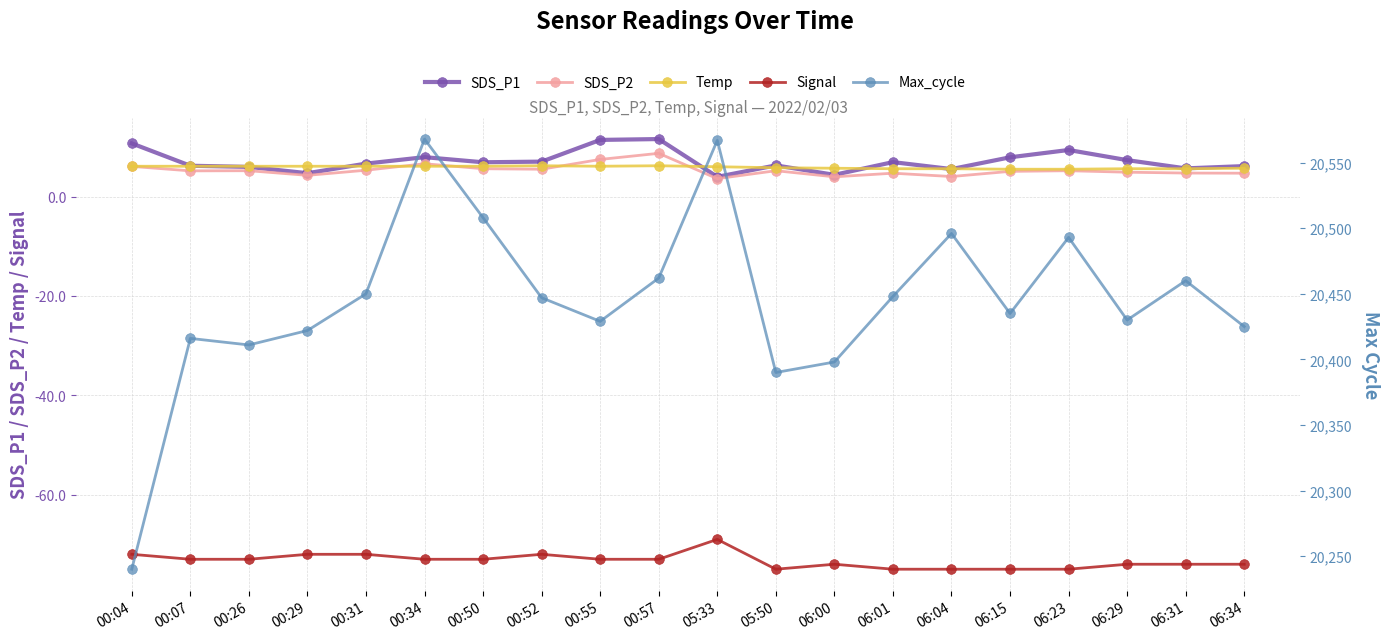

What is the sum of the Temp values at 00:04 and 00:26?

12.2